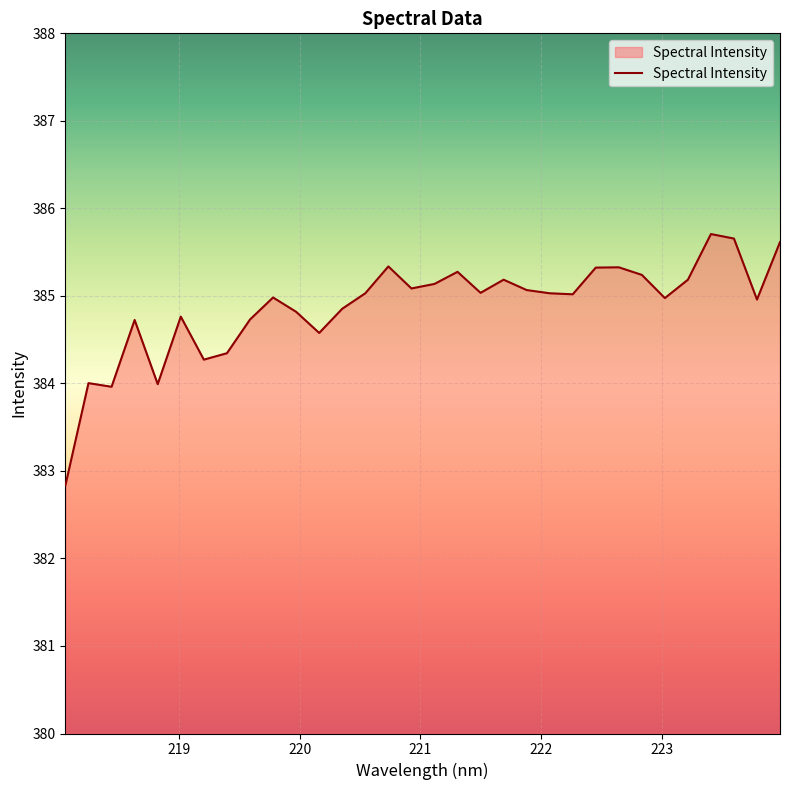

What is the greatest value displayed?

385.7